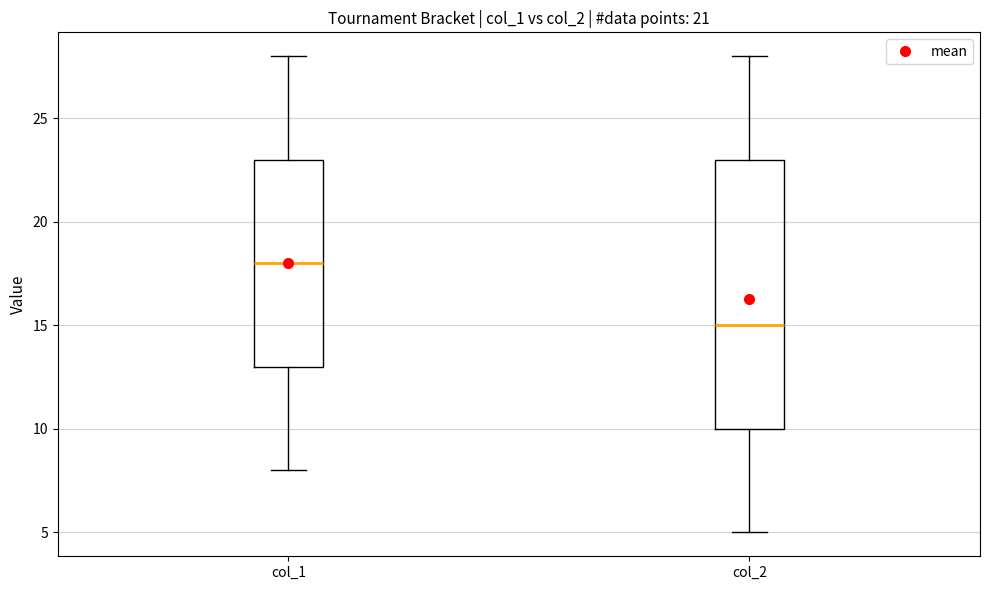

Which box's median line is the lowest?

col_2